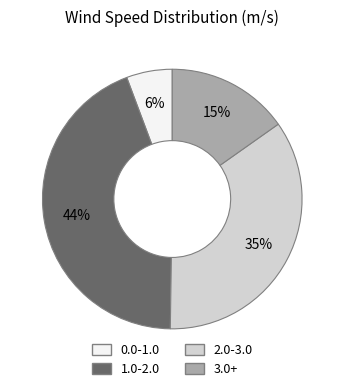

To the nearest percent, what is the average slice percentage?

25%